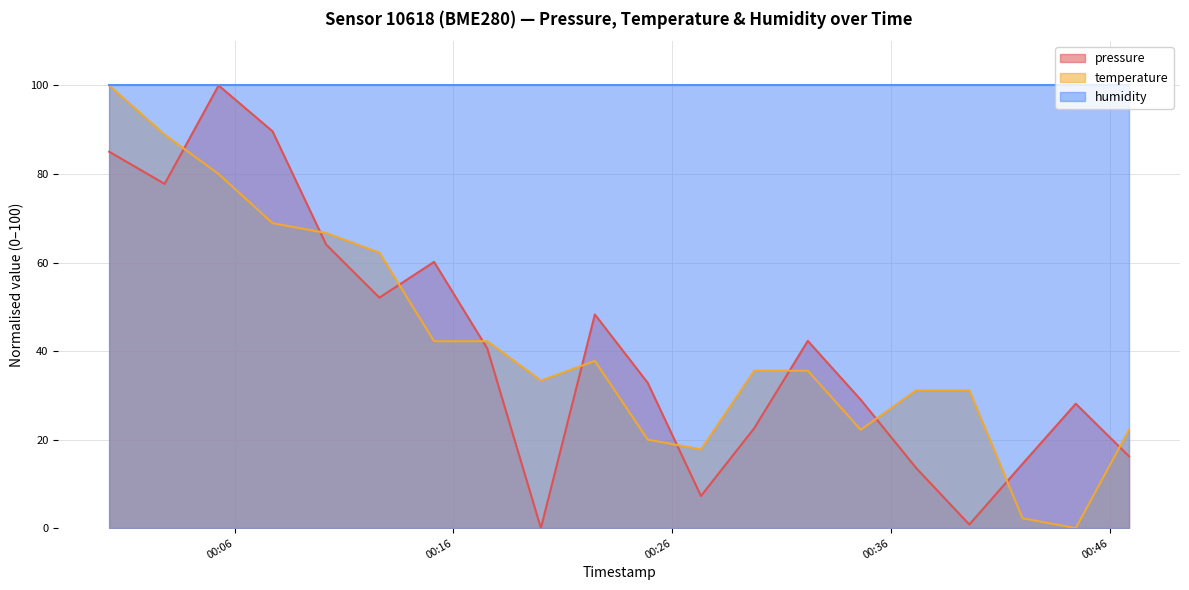

What is the difference between the maximum and second lowest values in the pressure series?

99.2